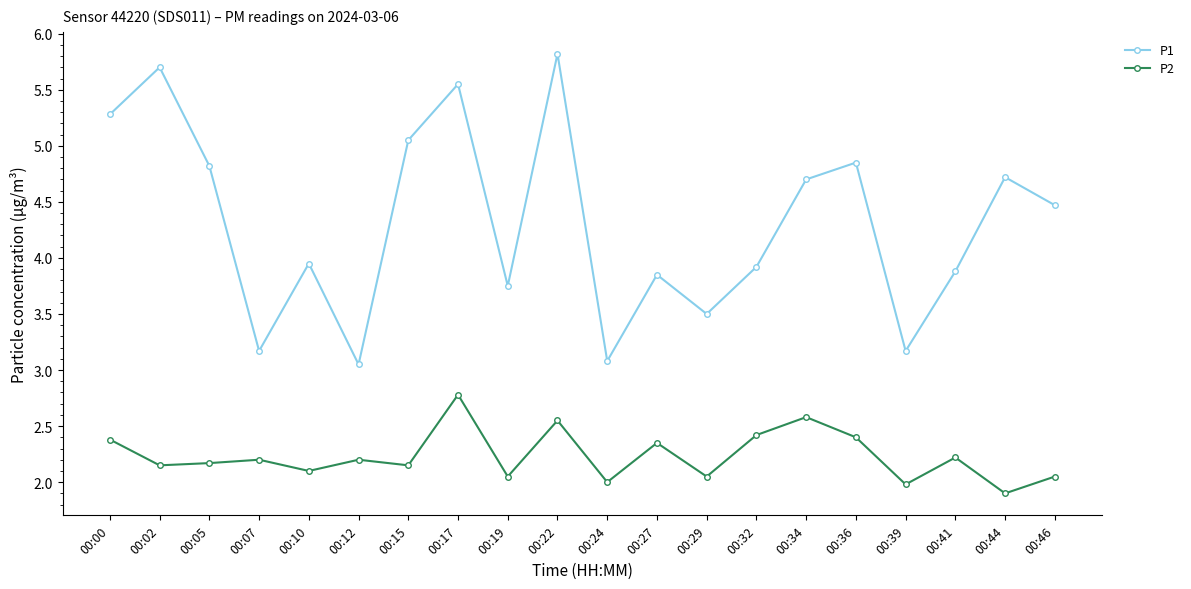

What is the difference between the highest and lowest values at 00:44?

2.8